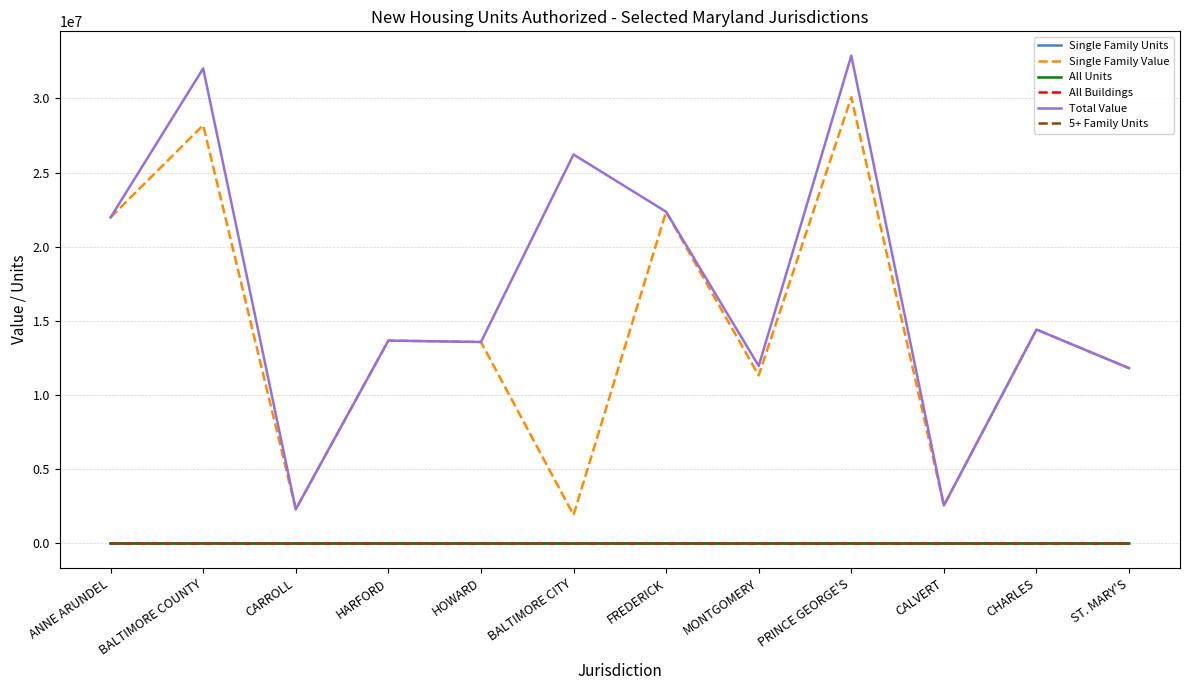

Which series changed the most between BALTIMORE COUNTY and MONTGOMERY?

Total Value